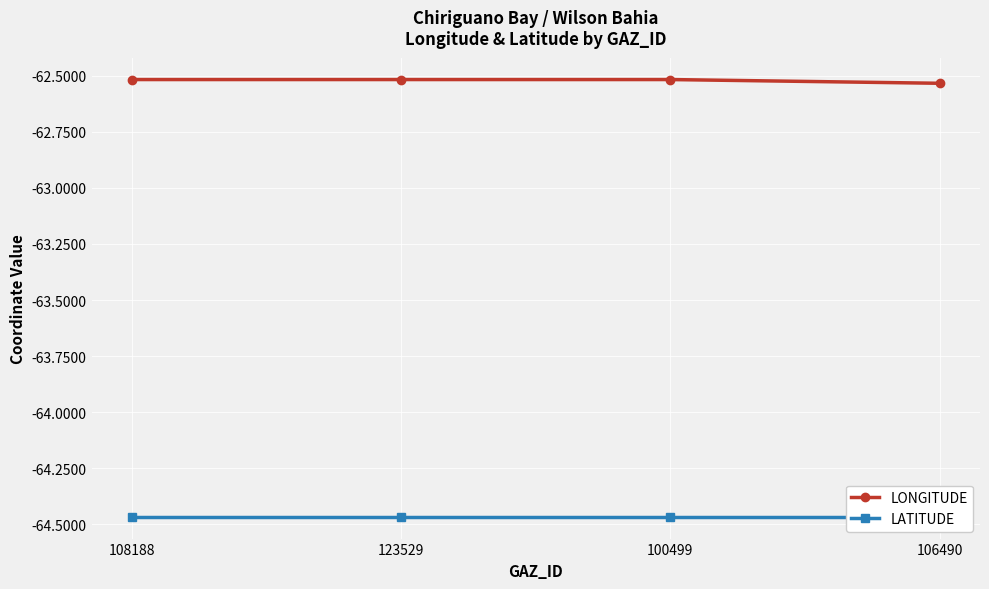

At which category is the sum across all series the highest?

108188